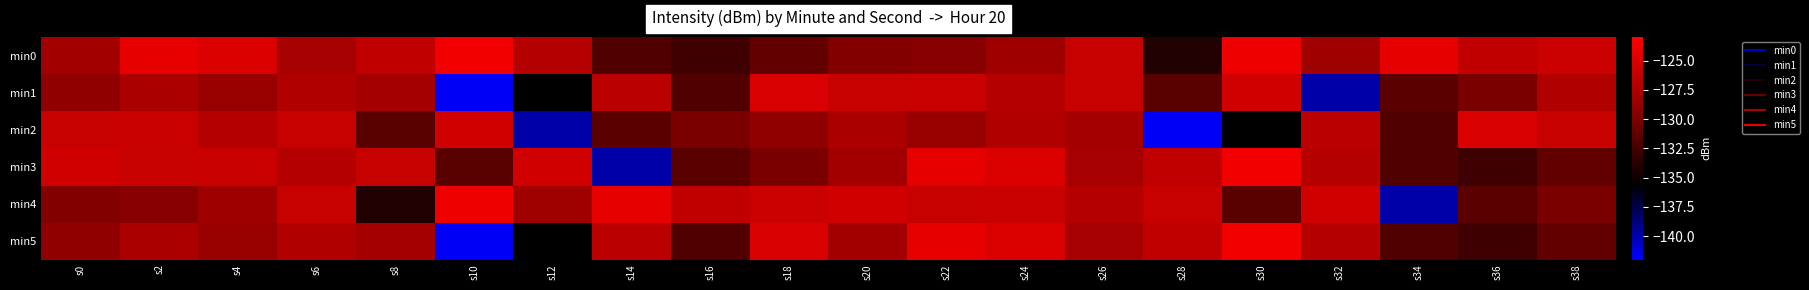

Reading left to right, what are all the values shown in this chart?

min0: s0=-128.1	s2=-124.4	s4=-124.9	s6=-127.9	s8=-126.4	s10=-123.7	s12=-127.1	s14=-131.9	s16=-132.8	s18=-131.2	s20=-129.7	s22=-129.5	s24=-128.3	s26=-126.1	s28=-134.1	s30=-124.0	s32=-128.3	s34=-124.3	s36=-126.4	s38=-125.8
min1: s0=-129.0	s2=-127.6	s4=-128.6	s6=-127.3	s8=-128.0	s10=-141.8	s12=-135.6	s14=-126.8	s16=-132.0	s18=-125.1	s20=-126.1	s22=-126.0	s24=-127.0	s26=-126.1	s28=-131.6	s30=-125.5	s32=-139.8	s34=-131.5	s36=-130.1	s38=-127.3
min2: s0=-126.1	s2=-126.0	s4=-127.0	s6=-126.1	s8=-131.6	s10=-125.5	s12=-139.8	s14=-131.5	s16=-130.1	s18=-129.0	s20=-127.6	s22=-128.6	s24=-127.3	s26=-128.0	s28=-141.8	s30=-135.6	s32=-126.8	s34=-132.0	s36=-125.1	s38=-126.1
min3: s0=-125.5	s2=-126.1	s4=-126.0	s6=-127.0	s8=-126.1	s10=-131.6	s12=-125.5	s14=-139.8	s16=-131.5	s18=-130.1	s20=-128.1	s22=-124.4	s24=-124.9	s26=-127.9	s28=-126.4	s30=-123.7	s32=-127.1	s34=-131.9	s36=-132.8	s38=-131.2
min4: s0=-129.7	s2=-129.5	s4=-128.3	s6=-126.1	s8=-134.1	s10=-124.0	s12=-128.3	s14=-124.3	s16=-126.4	s18=-125.8	s20=-125.5	s22=-126.1	s24=-126.0	s26=-127.0	s28=-126.1	s30=-131.6	s32=-125.5	s34=-139.8	s36=-131.5	s38=-130.1
min5: s0=-129.0	s2=-127.6	s4=-128.6	s6=-127.3	s8=-128.0	s10=-141.8	s12=-135.6	s14=-126.8	s16=-132.0	s18=-125.1	s20=-128.1	s22=-124.4	s24=-124.9	s26=-127.9	s28=-126.4	s30=-123.7	s32=-127.1	s34=-131.9	s36=-132.8	s38=-131.2